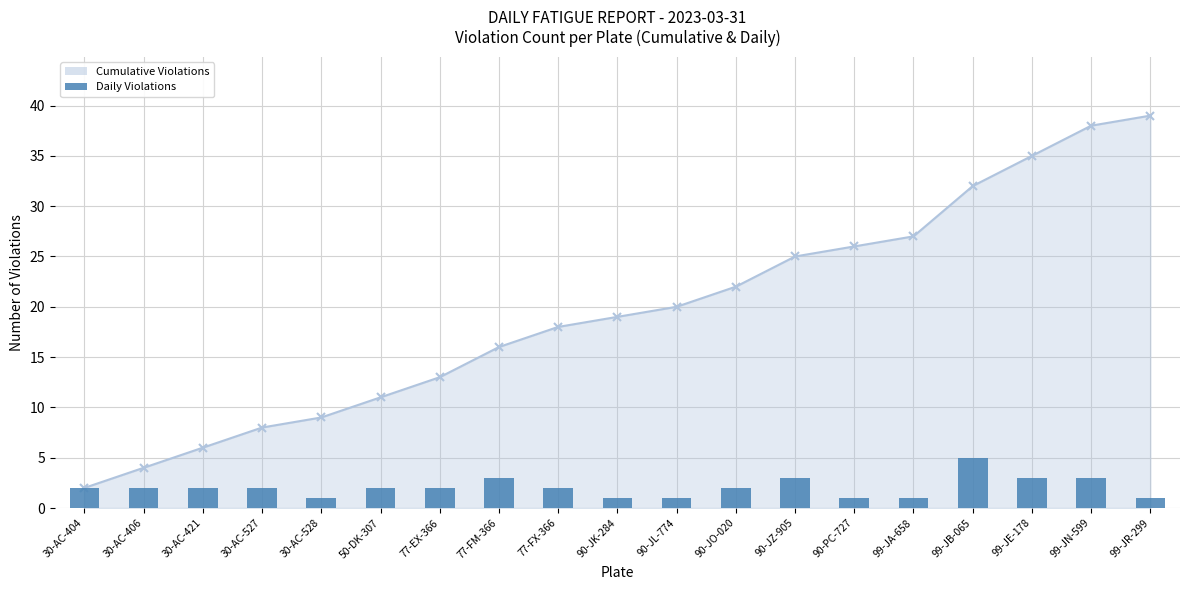

Where does the Cumulative Violations series first go above 19?

90-JL-774